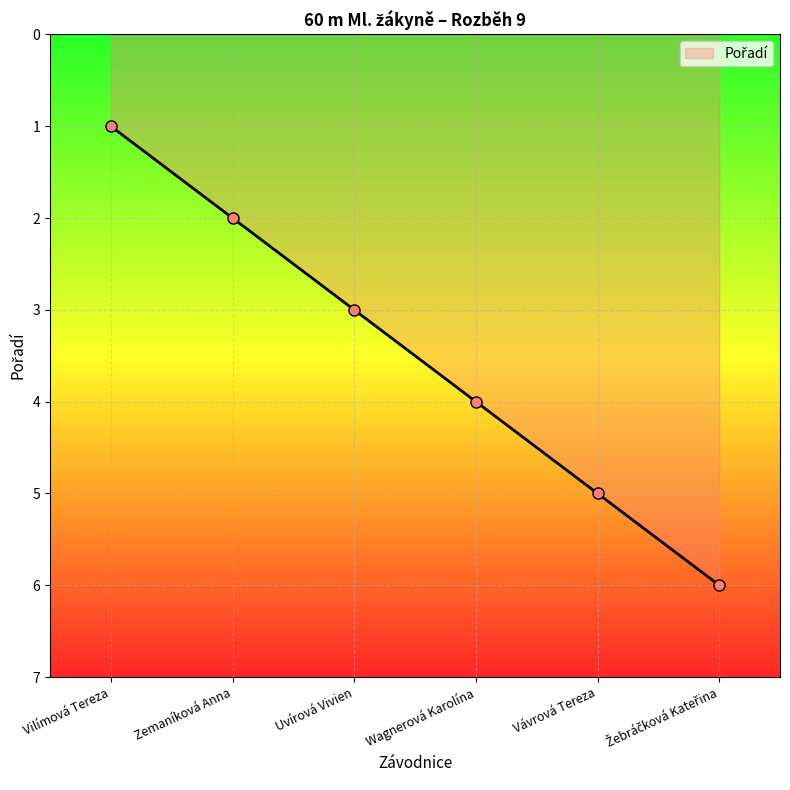

Where is the data nearest to the value 3?

Uvírová Vivien